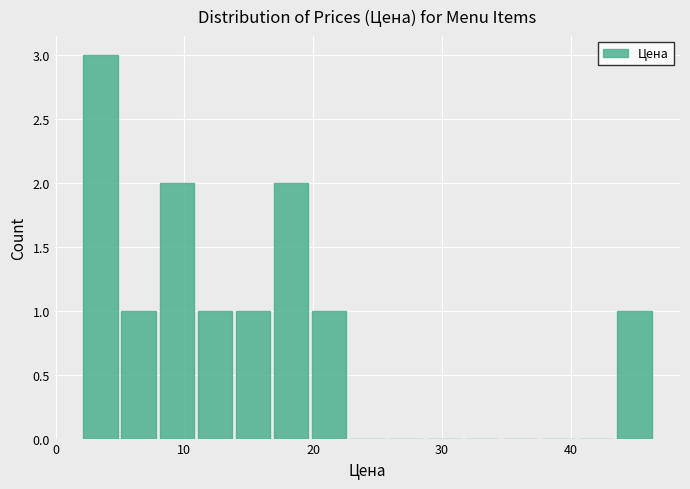

Read against the x-axis, roughly where is the centre of the tallest bar?

3